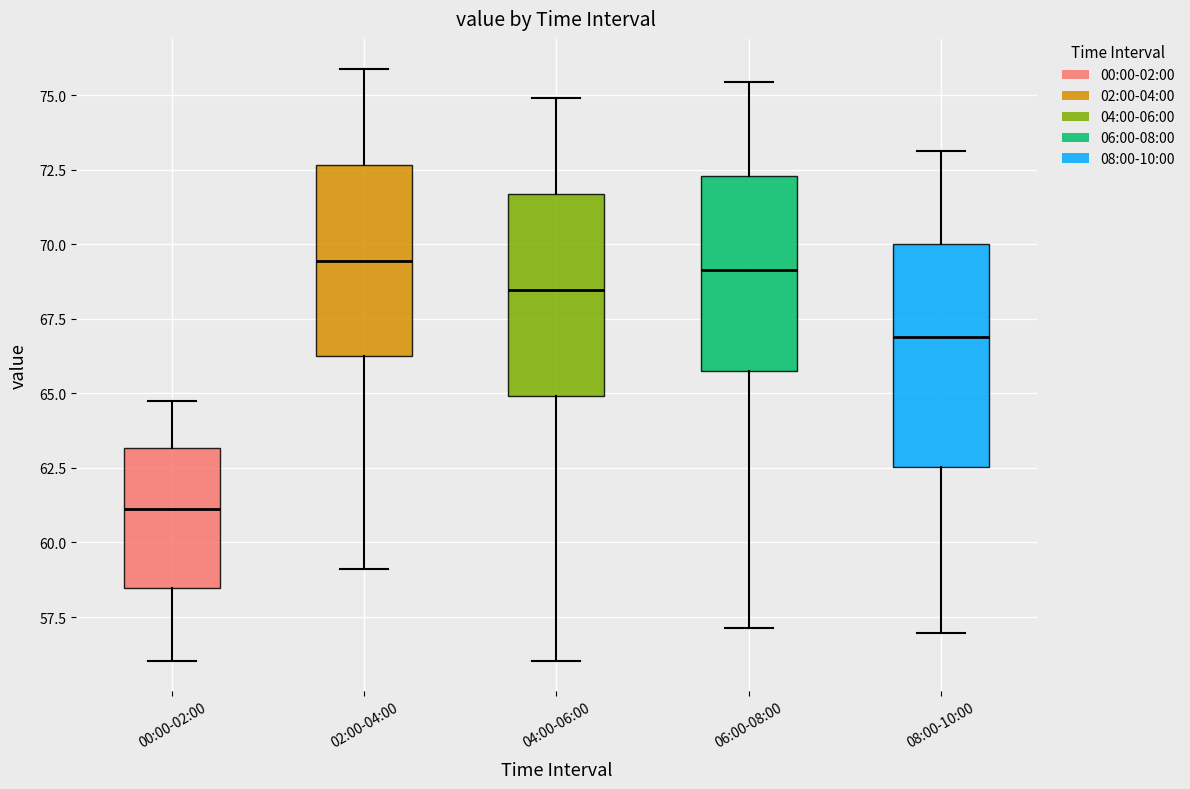

Where does the median line of the box for 04:00-06:00 sit on the y-axis? The values are not printed on the chart, so give them approximately, as read against the axis.

68.5